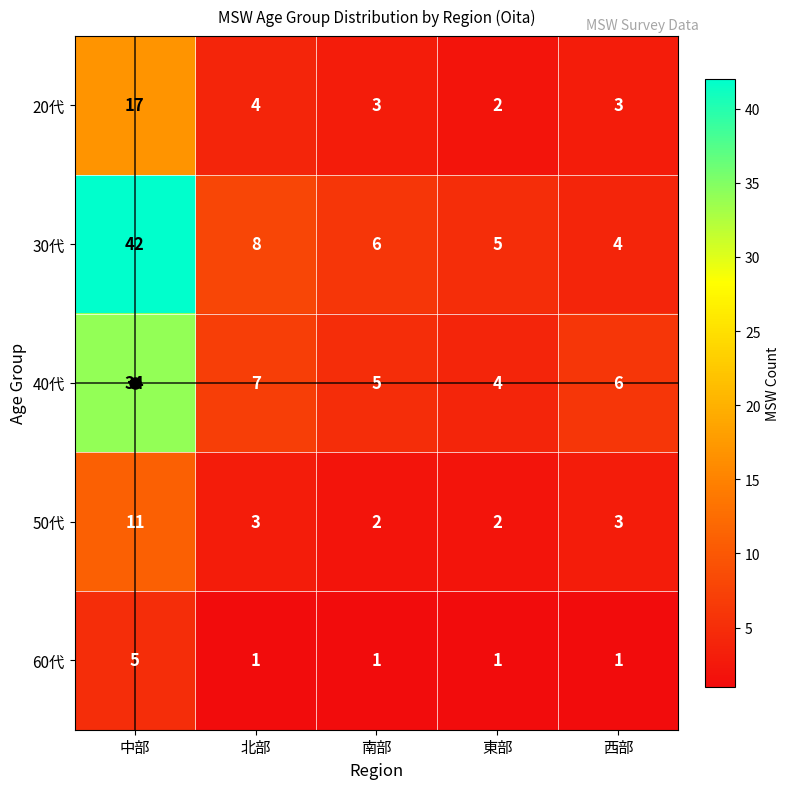

What is the sum of all 50代 values?

21